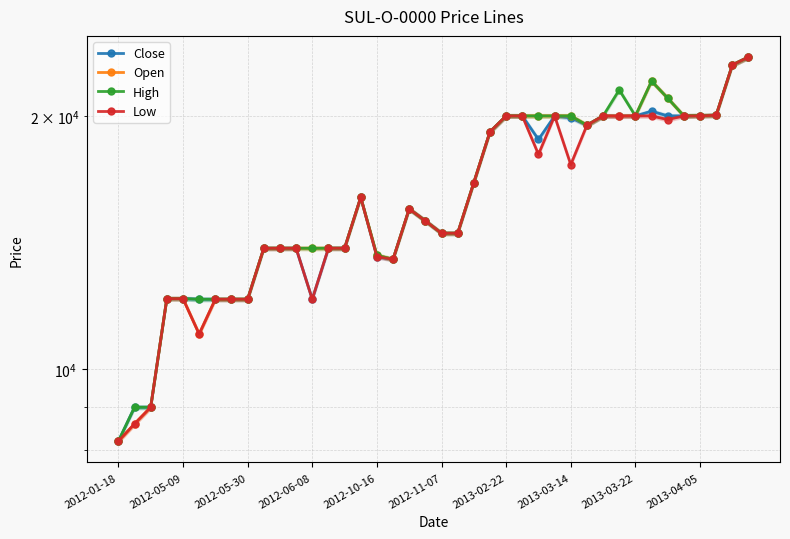

Between 32 and 39, which series saw the biggest shift?

Close